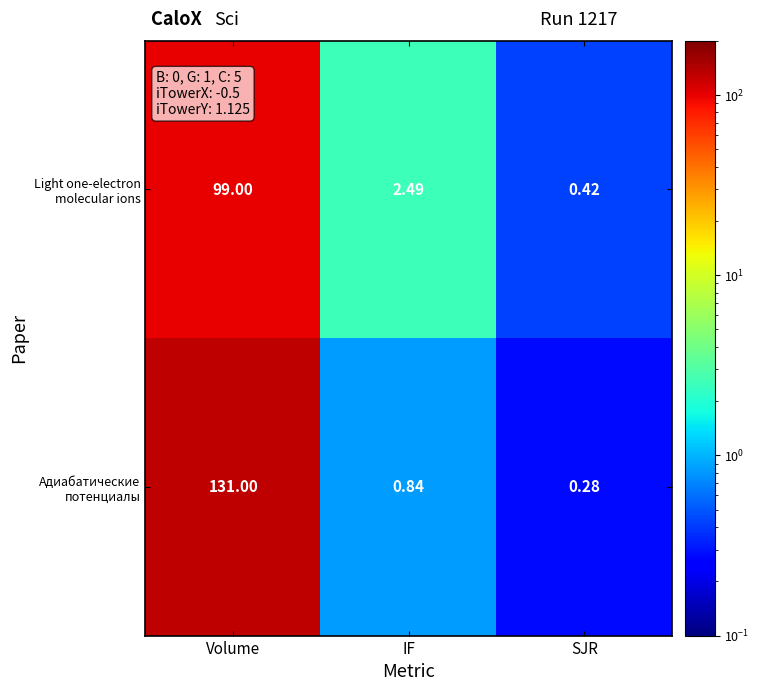

At which category is the sum across all series the highest?

Volume